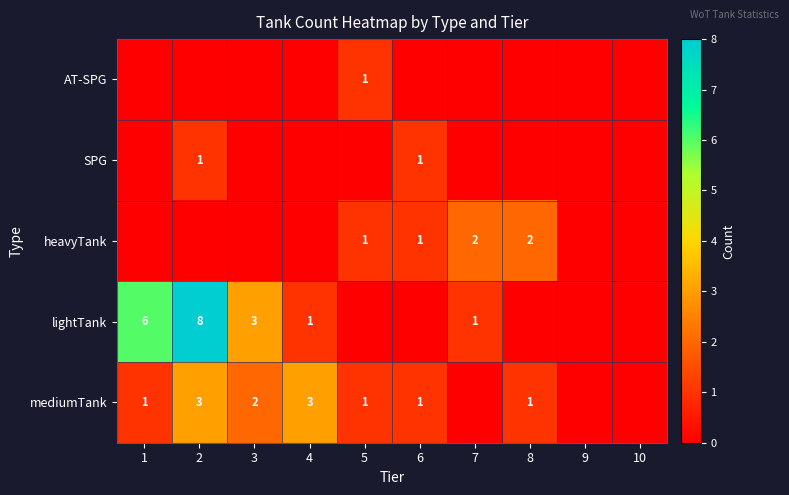

At which category does the chart reach its peak across all series?

2